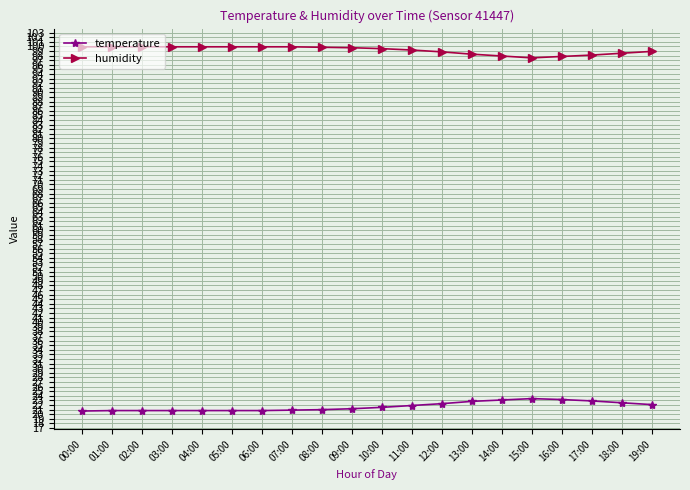

What is the spread (max minus min) of values at 03:00?

79.1